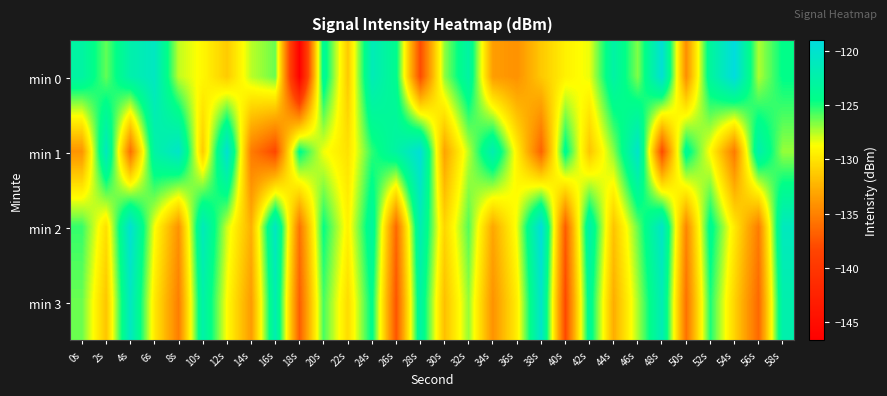

Reading left to right, extract all data points from this chart.

min 0: 0s=-122.8	2s=-126.2	4s=-122.3	6s=-120.9	8s=-127.7	10s=-129.0	12s=-131.2	14s=-127.6	16s=-126.3	18s=-146.7	20s=-123.5	22s=-131.3	24s=-121.5	26s=-124.1	28s=-138.0	30s=-126.9	32s=-122.8	34s=-133.5	36s=-134.1	38s=-131.3	40s=-129.3	42s=-128.4	44s=-122.7	46s=-126.6	48s=-119.6	50s=-134.3	52s=-123.2	54s=-119.0	56s=-127.4	58s=-124.4
min 1: 0s=-134.0	2s=-121.0	4s=-136.0	6s=-122.7	8s=-120.4	10s=-131.2	12s=-119.8	14s=-135.3	16s=-138.3	18s=-124.3	20s=-128.5	22s=-130.1	24s=-125.3	26s=-122.8	28s=-119.5	30s=-133.2	32s=-127.6	34s=-121.9	36s=-129.4	38s=-136.7	40s=-124.0	42s=-131.5	44s=-126.8	46s=-120.3	48s=-138.1	50s=-123.7	52s=-128.9	54s=-135.4	56s=-122.2	58s=-127.0
min 2: 0s=-125.4	2s=-130.2	4s=-119.8	6s=-128.6	8s=-134.1	10s=-121.3	12s=-127.9	14s=-132.5	16s=-120.7	18s=-135.8	20s=-124.6	22s=-129.3	24s=-123.1	26s=-136.4	28s=-121.8	30s=-130.7	32s=-125.9	34s=-133.0	36s=-128.4	38s=-119.2	40s=-137.1	42s=-122.4	44s=-131.6	46s=-126.2	48s=-120.5	50s=-134.8	52s=-123.9	54s=-129.7	56s=-135.3	58s=-121.1
min 3: 0s=-126.3	2s=-131.5	4s=-120.9	6s=-129.7	8s=-135.2	10s=-122.4	12s=-128.8	14s=-133.6	16s=-121.8	18s=-136.9	20s=-125.7	22s=-130.4	24s=-124.2	26s=-137.5	28s=-122.9	30s=-131.8	32s=-127.0	34s=-134.1	36s=-129.5	38s=-120.3	40s=-138.2	42s=-123.5	44s=-132.7	46s=-127.3	48s=-121.6	50s=-135.9	52s=-125.0	54s=-130.8	56s=-136.4	58s=-122.2